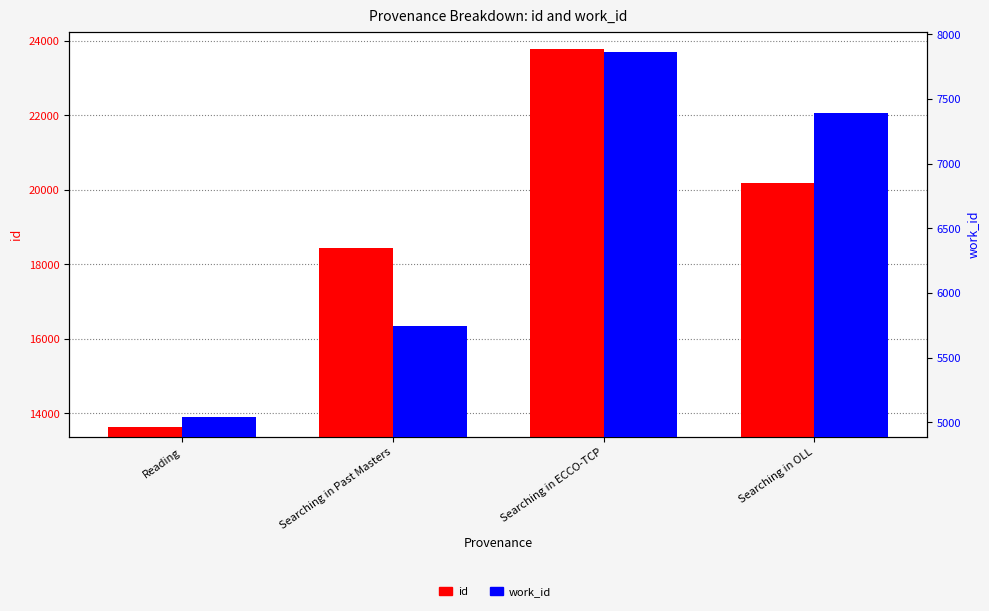

At which category does the chart reach its peak across all series?

Searching in ECCO-TCP